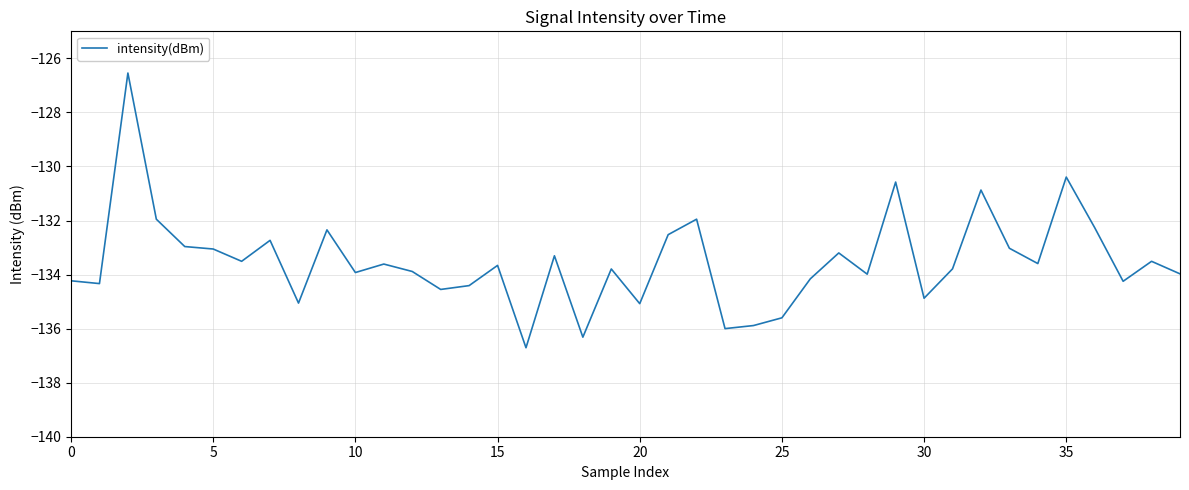

What is the maximum value shown in the chart?

-126.5